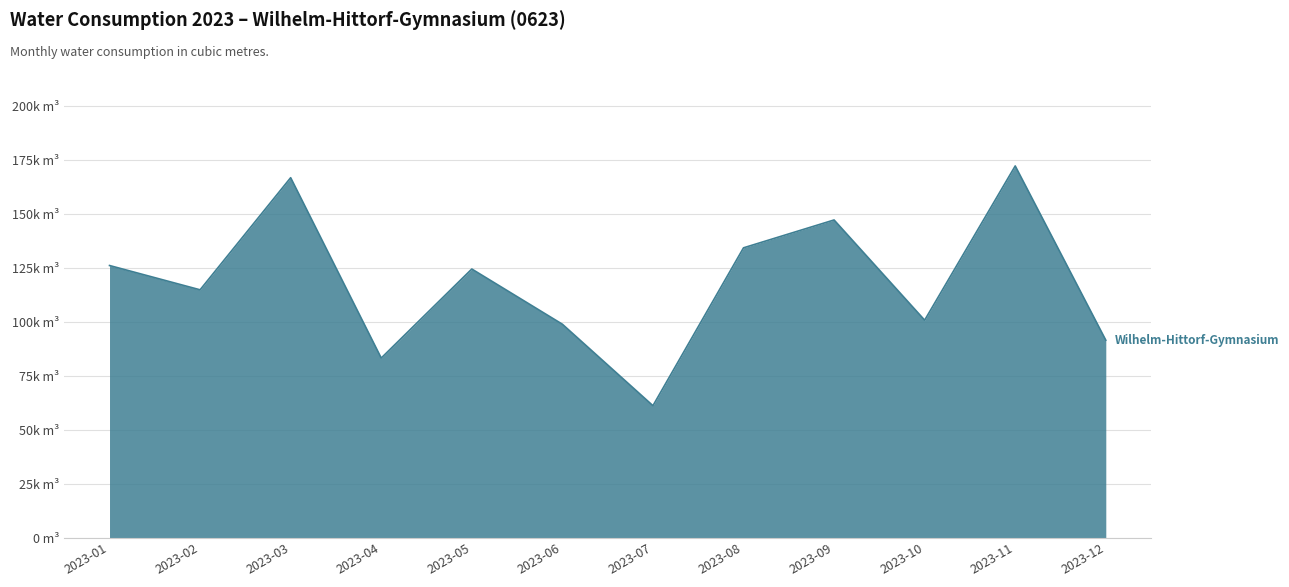

Does the chart have visible grid lines?

Yes